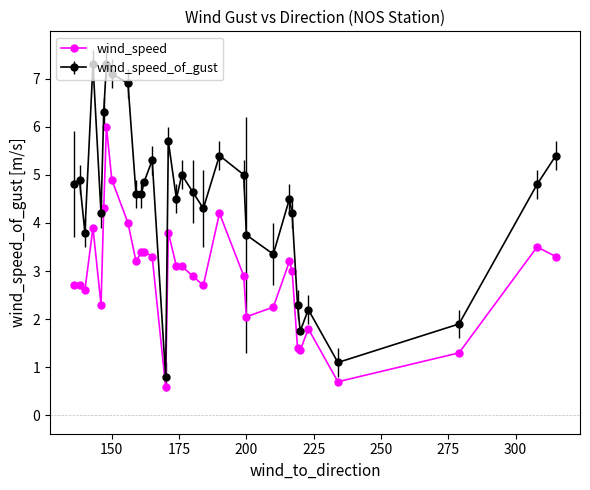

True or false: wind_speed has more than 0 points higher than both neighbors.

True